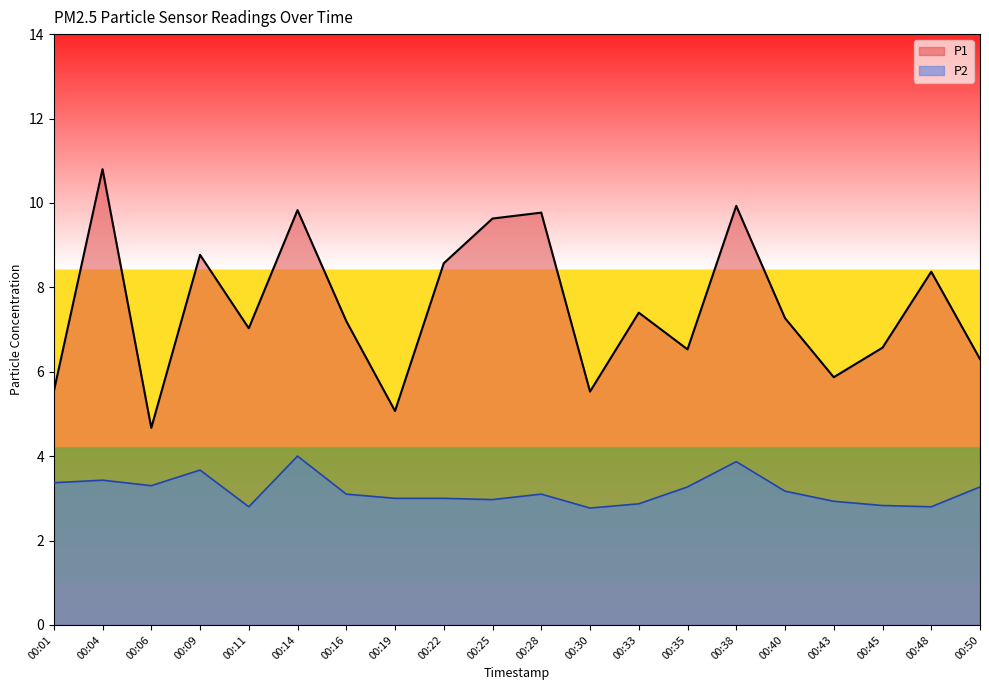

Is it true that P2 equals 2.8 at 00:11?

True